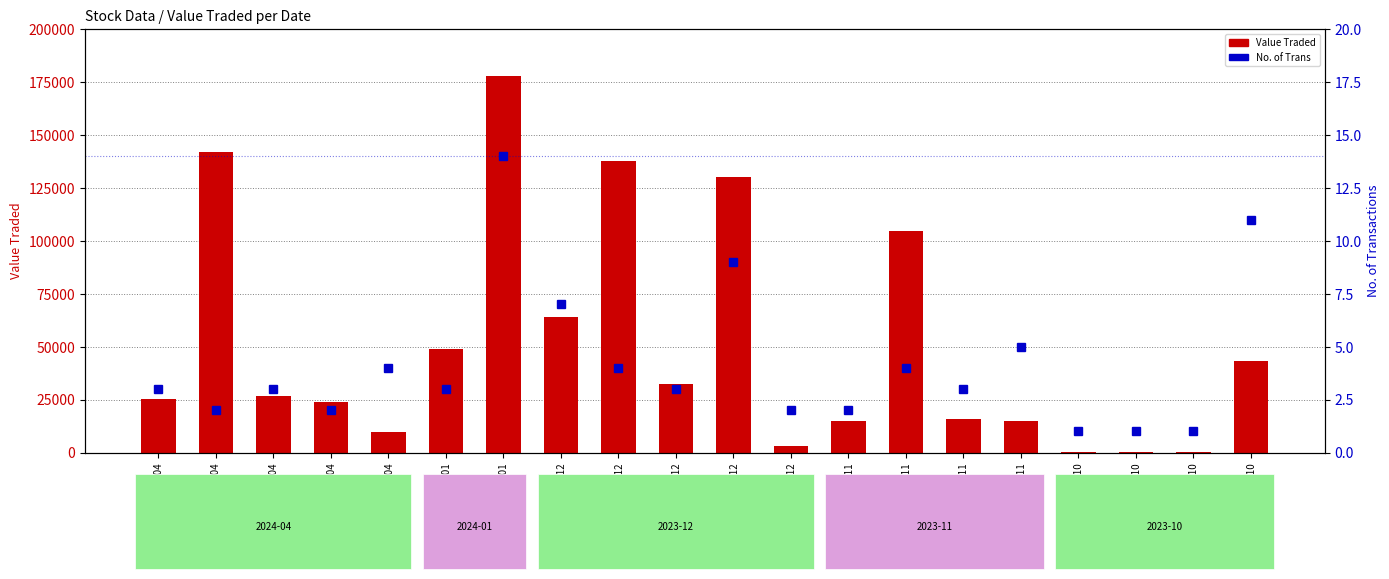

What is the value of the Value Traded bar at the 18th from the left?

30